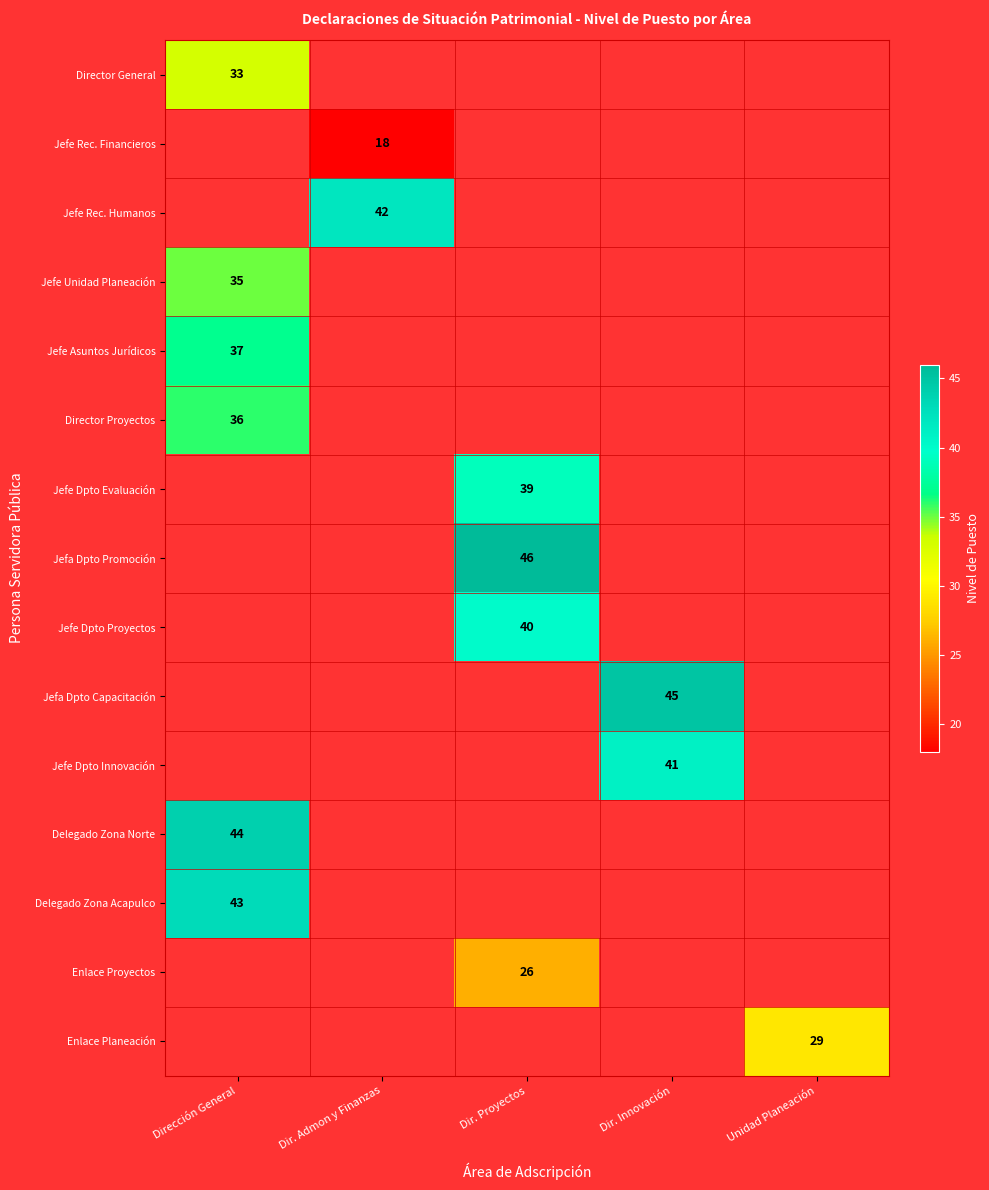

What is the total value across all series at Dirección General?

228